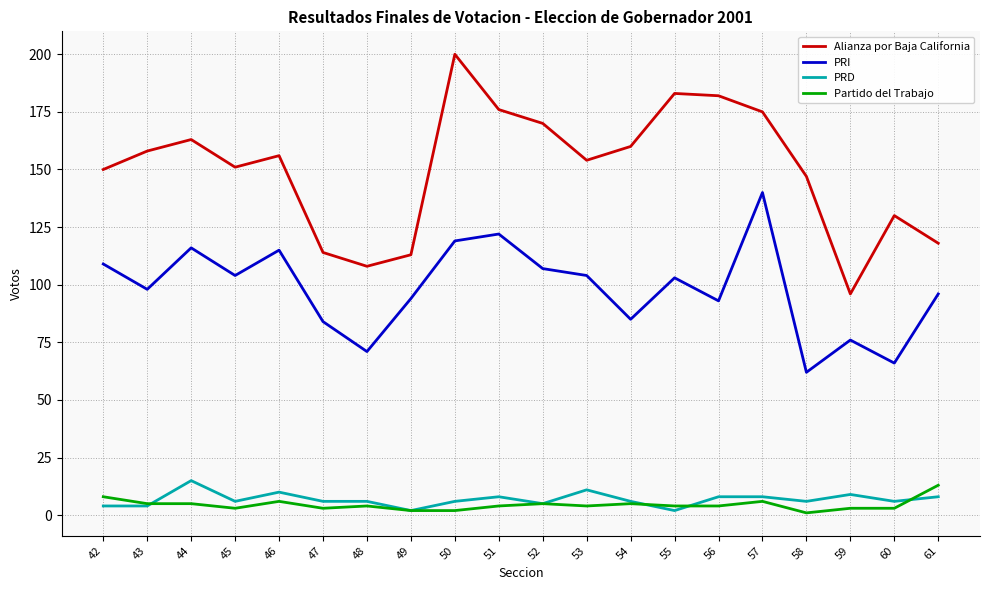

Reading left to right, list all the values displayed in this chart.

Alianza por Baja California: 150	158	163	151	156	114	108	113	200	176	170	154	160	183	182	175	147	96	130	118
PRI: 109	98	116	104	115	84	71	94	119	122	107	104	85	103	93	140	62	76	66	96
PRD: 4	4	15	6	10	6	6	2	6	8	5	11	6	2	8	8	6	9	6	8
Partido del Trabajo: 8	5	5	3	6	3	4	2	2	4	5	4	5	4	4	6	1	3	3	13